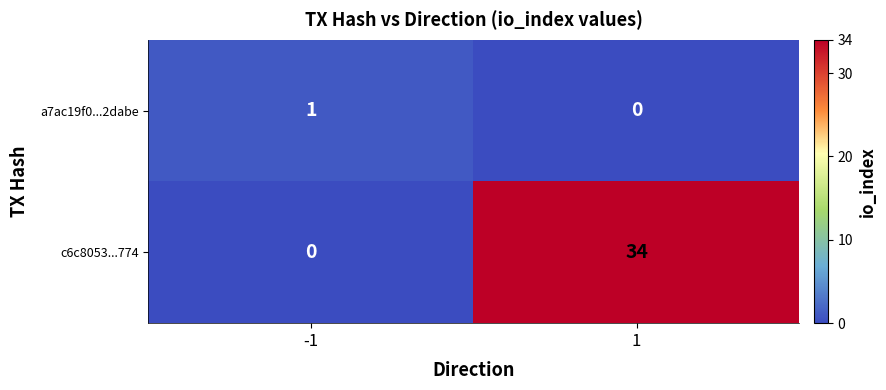

Reading right to left, transcribe all the data shown in this chart.

a7ac19f0...2dabe: 1=0	-1=1
c6c8053...774: 1=34	-1=0